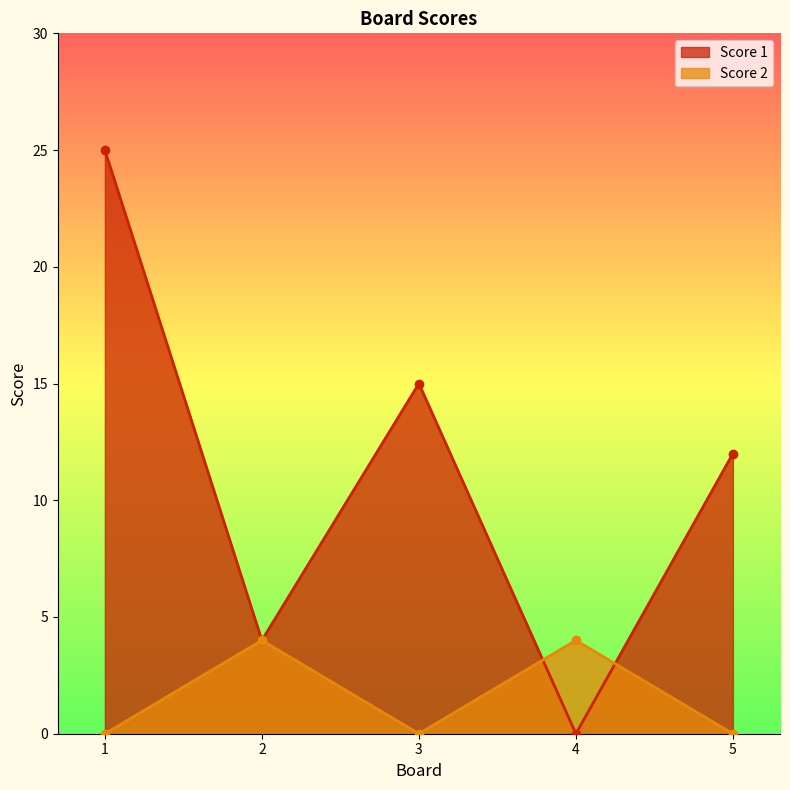

How many lines are shown in the chart?

2